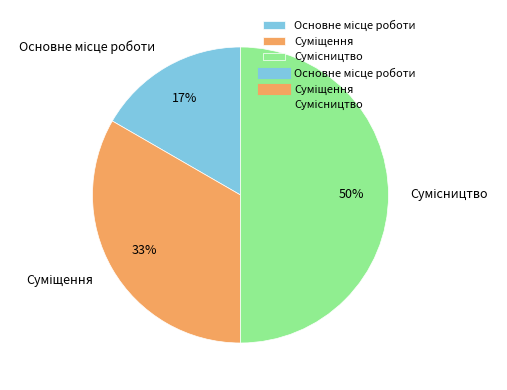

To the nearest percent, what is the difference between the largest and smallest slice percentages?

33%